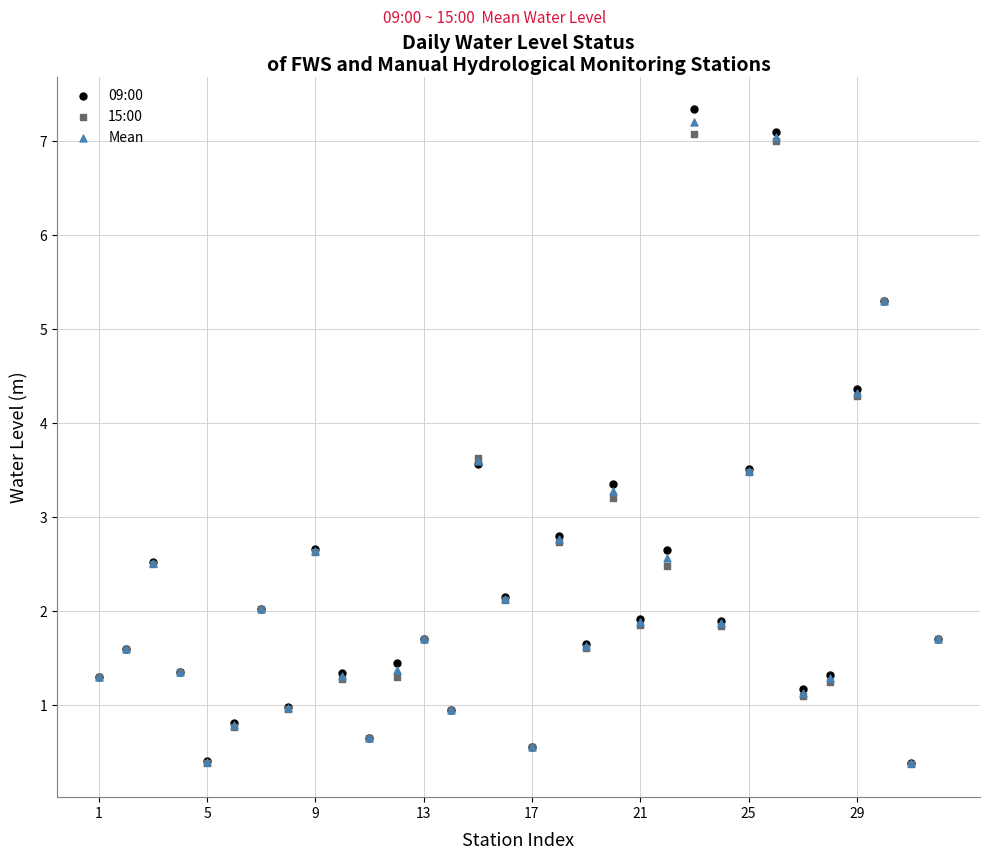

What are all the series names shown in the legend?

09:00, 15:00, Mean